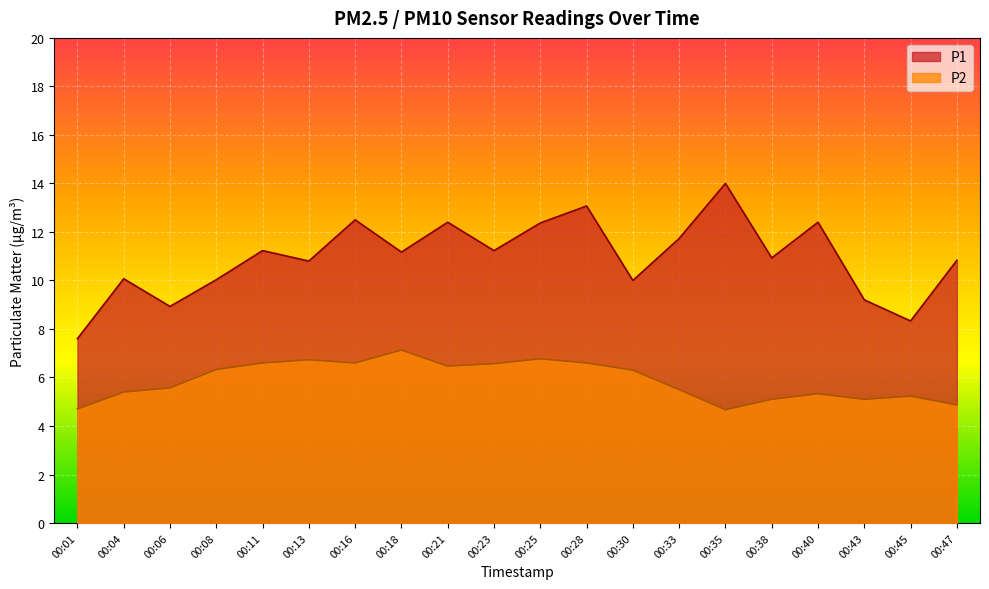

At which category does P2 reach its first local valley?

00:16